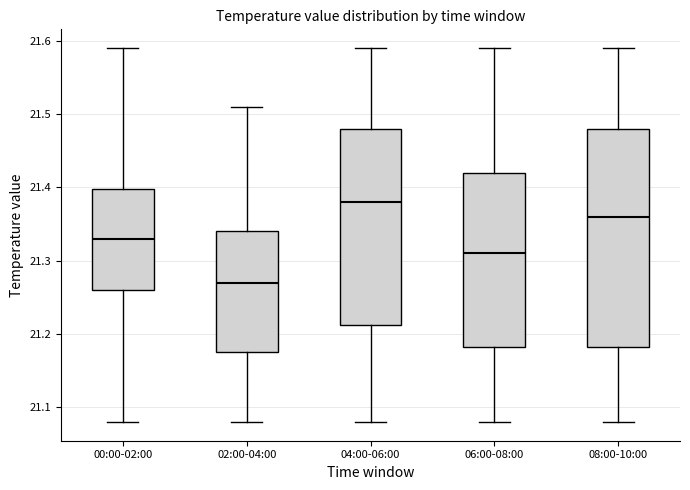

Reading left to right, transcribe this box plot: for each box, give where its median line is, the range the box spans, and where its two whiskers end, as read against the y-axis. The values are not printed on the chart, so give them approximately, as read against the axis.

00:00-02:00: median 21.33, box 21.26 to 21.40, whiskers 21.08 to 21.59
02:00-04:00: median 21.27, box 21.18 to 21.34, whiskers 21.08 to 21.51
04:00-06:00: median 21.38, box 21.21 to 21.48, whiskers 21.08 to 21.59
06:00-08:00: median 21.31, box 21.18 to 21.42, whiskers 21.08 to 21.59
08:00-10:00: median 21.36, box 21.18 to 21.48, whiskers 21.08 to 21.59